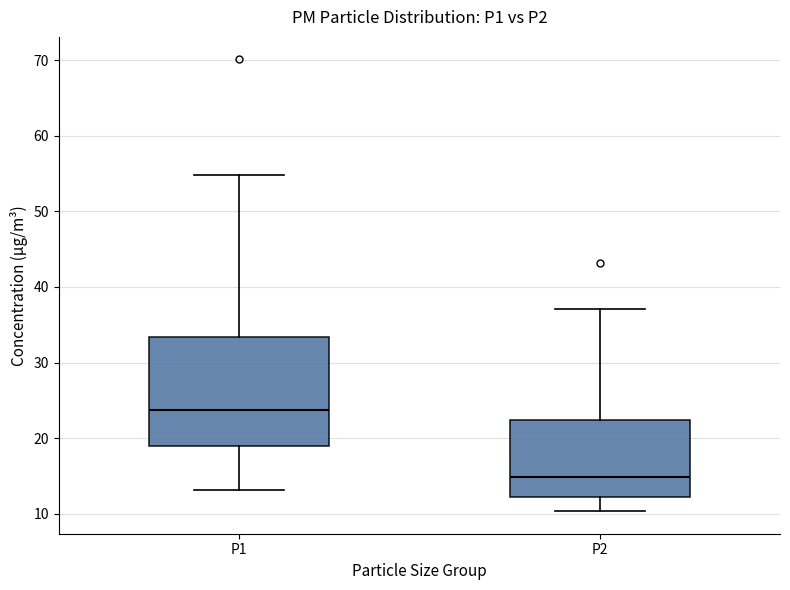

Where does the lower whisker of the box for P2 end on the y-axis? The values are not printed on the chart, so give them approximately, as read against the axis.

10